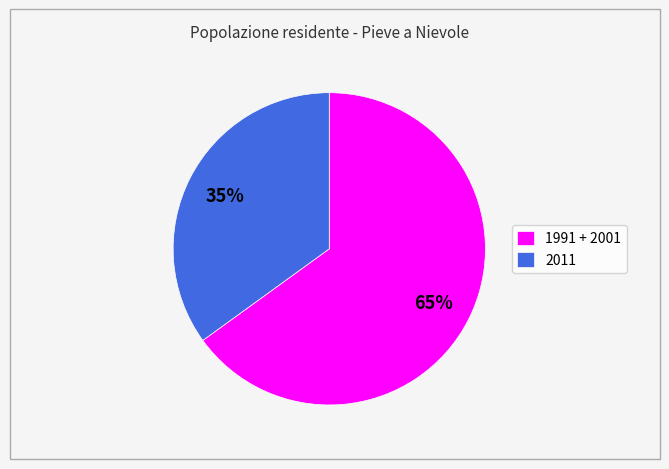

Do 1991 + 2001 and 2011 together represent more than half of the pie?

Yes